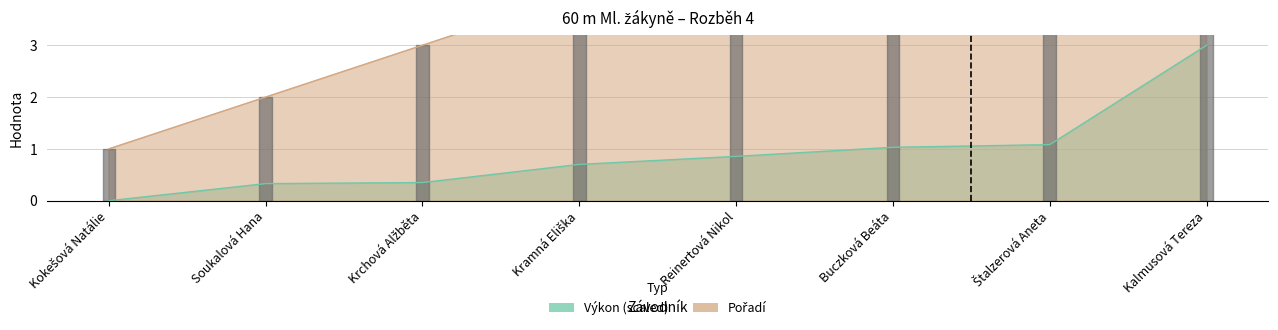

What is the difference between the maximum and second lowest values in the Výkon series?

2.7